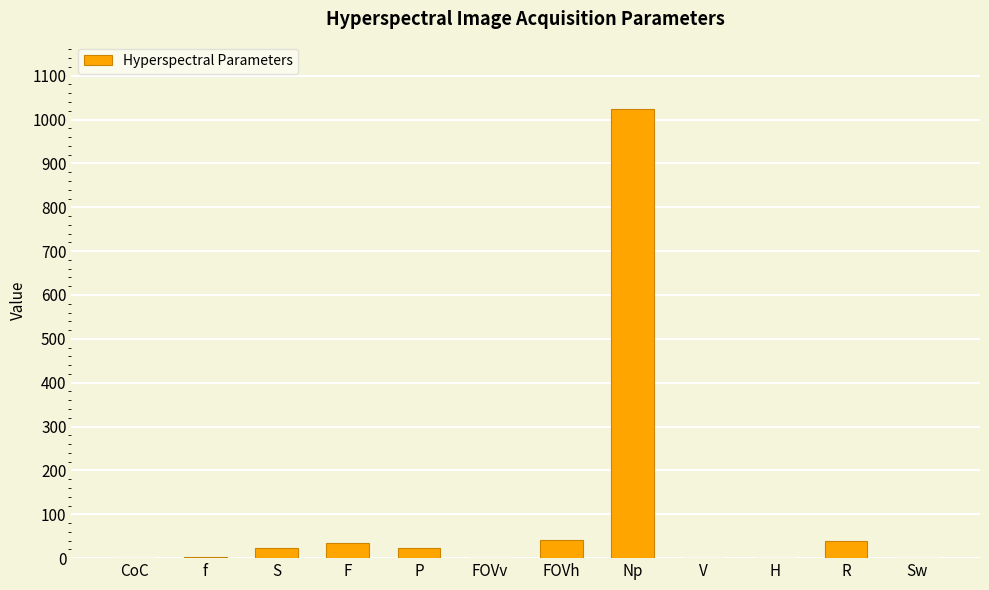

Which label corresponds to the largest value in the chart?

Np